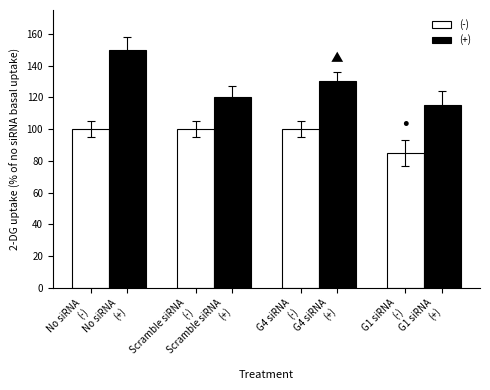

Is the value of (-) at Scramble siRNA
(-) greater than the value of (+) at Scramble siRNA
(-)?

No